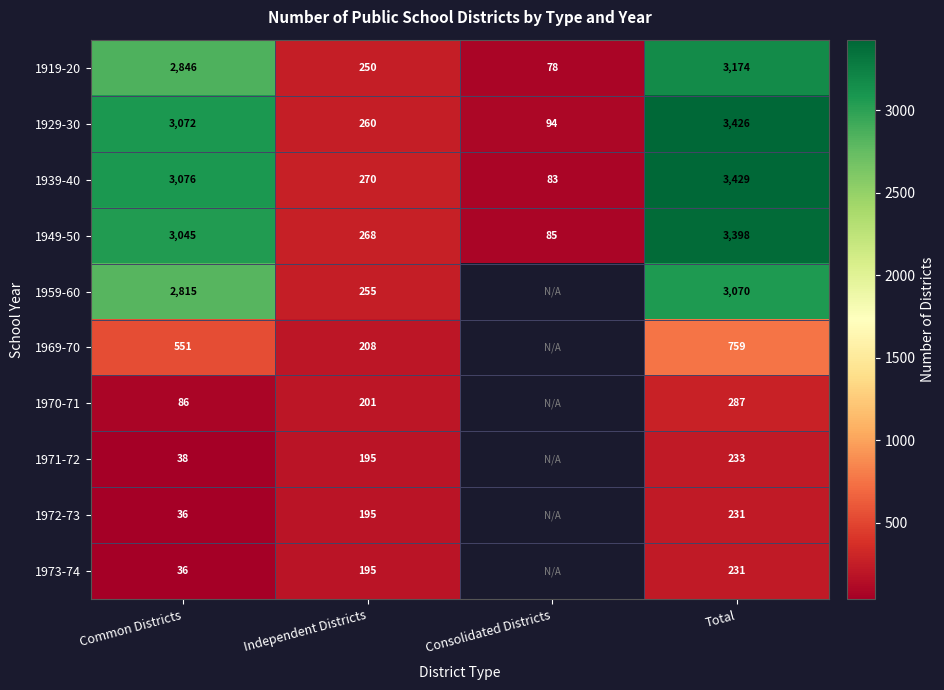

At which label is 1939-40 closest to 1756?

Common Districts